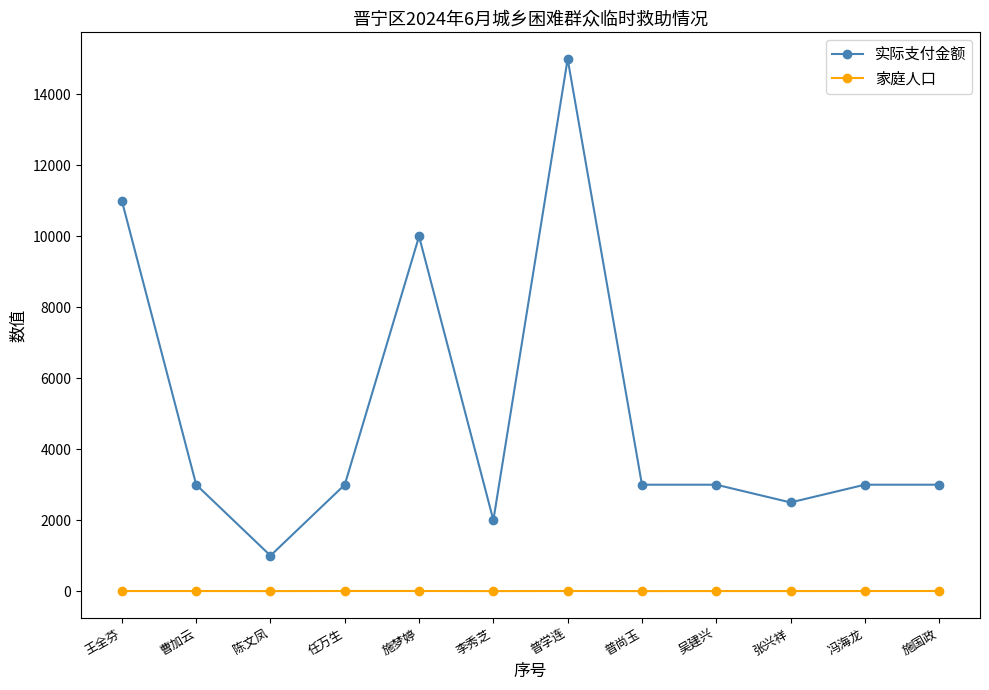

What is the label of the 12th point from the left?

施国政